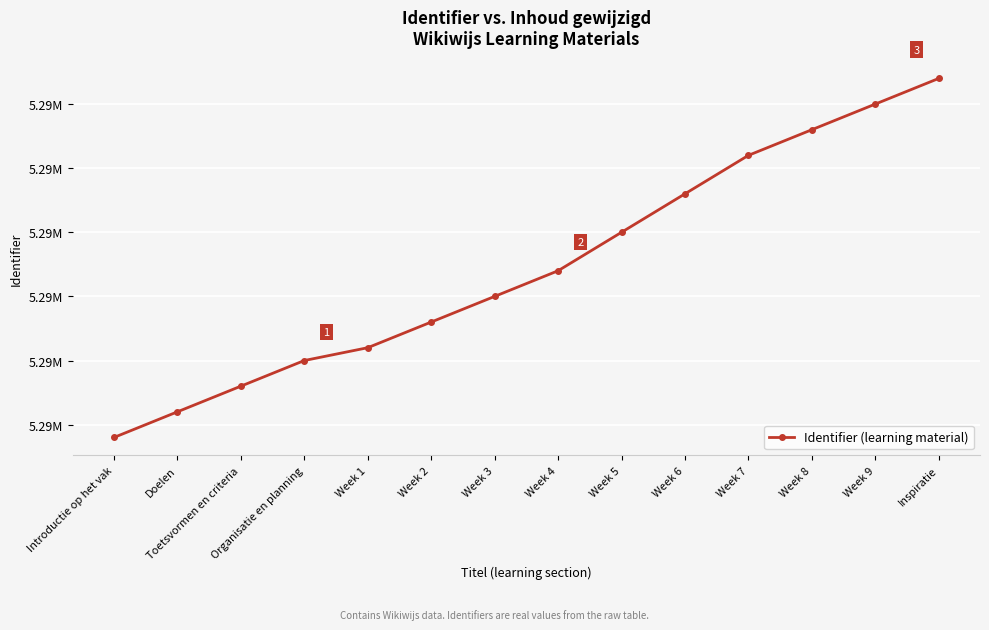

Does the chart have visible grid lines?

Yes